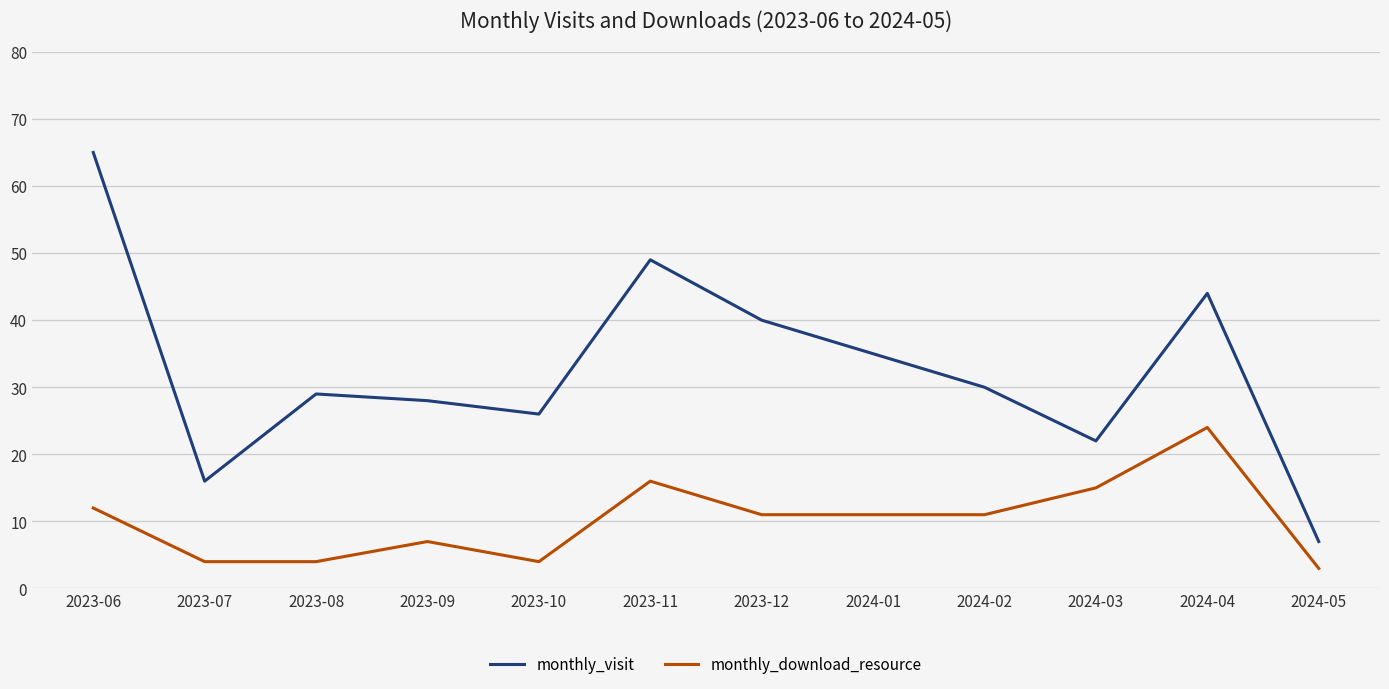

At which label does monthly_visit reach its peak?

2023-06